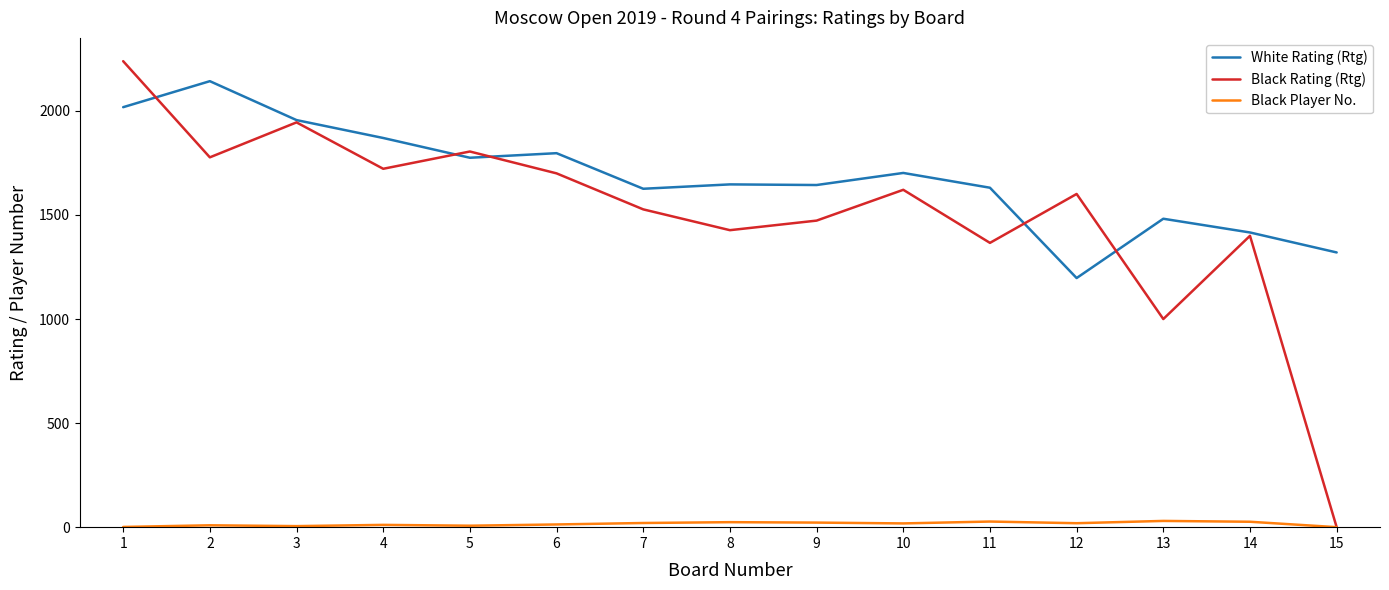

Which series changed the most between 5 and 9?

Black Rating (Rtg)